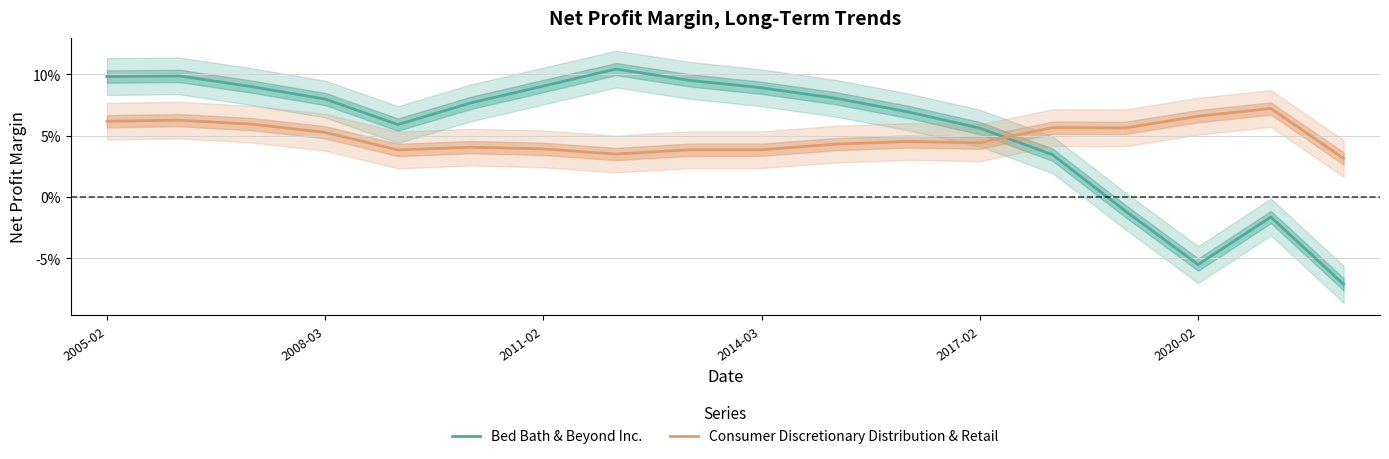

After their last crossing, which series has the higher values: Consumer Discretionary Distribution & Retail or Bed Bath & Beyond Inc.?

Consumer Discretionary Distribution & Retail